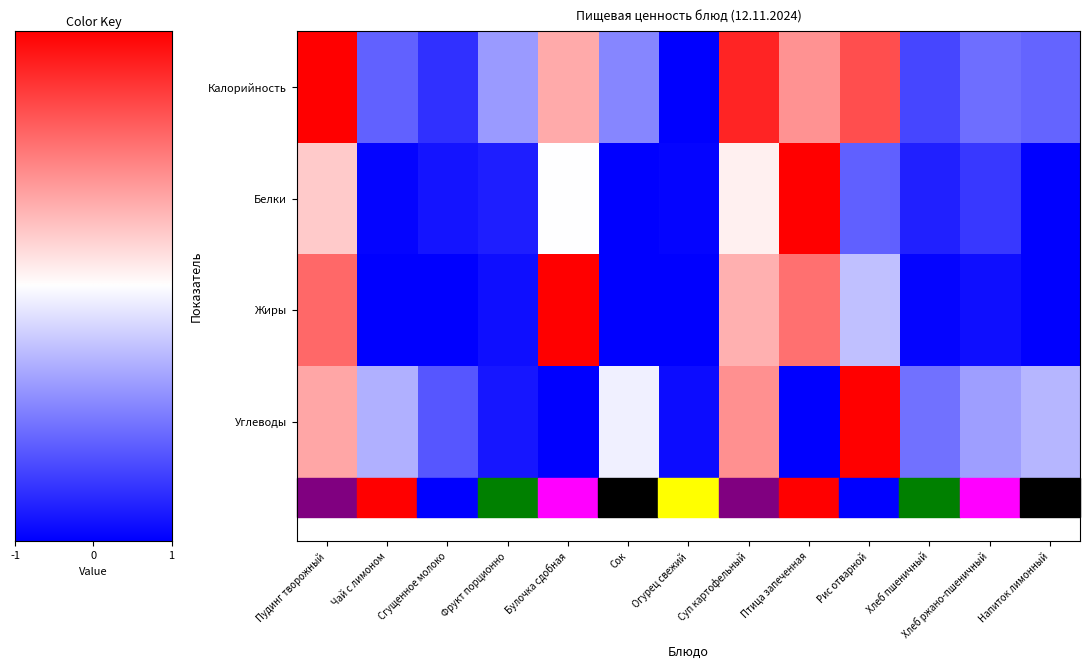

What is the smallest value displayed?

-1.0